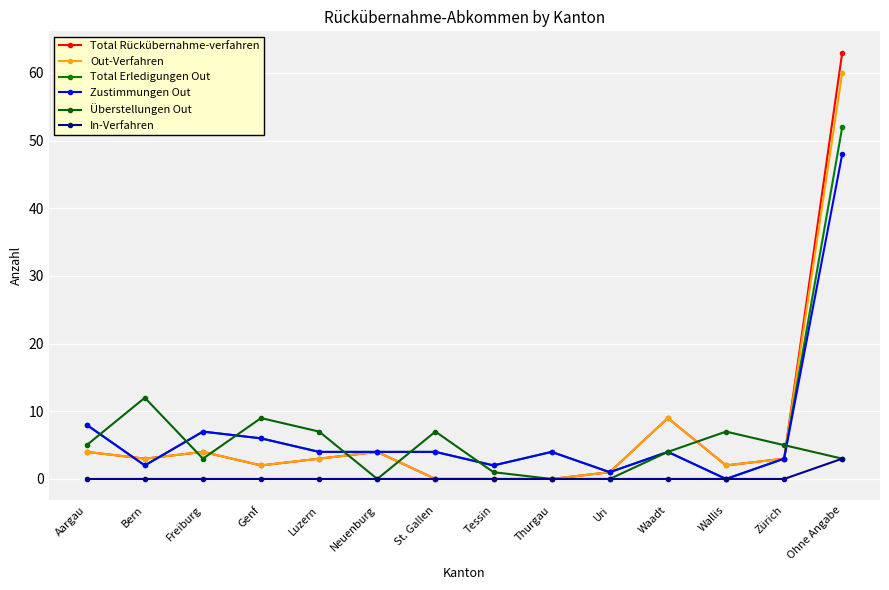

Reading left to right, transcribe all the data shown in this chart.

Total Rückübernahme-verfahren: Aargau=4	Bern=3	Freiburg=4	Genf=2	Luzern=3	Neuenburg=4	St. Gallen=0	Tessin=0	Thurgau=0	Uri=1	Waadt=9	Wallis=2	Zürich=3	Ohne Angabe=63
Out-Verfahren: Aargau=4	Bern=3	Freiburg=4	Genf=2	Luzern=3	Neuenburg=4	St. Gallen=0	Tessin=0	Thurgau=0	Uri=1	Waadt=9	Wallis=2	Zürich=3	Ohne Angabe=60
Total Erledigungen Out: Aargau=8	Bern=2	Freiburg=7	Genf=6	Luzern=4	Neuenburg=4	St. Gallen=4	Tessin=2	Thurgau=4	Uri=1	Waadt=4	Wallis=0	Zürich=3	Ohne Angabe=52
Zustimmungen Out: Aargau=8	Bern=2	Freiburg=7	Genf=6	Luzern=4	Neuenburg=4	St. Gallen=4	Tessin=2	Thurgau=4	Uri=1	Waadt=4	Wallis=0	Zürich=3	Ohne Angabe=48
Überstellungen Out: Aargau=5	Bern=12	Freiburg=3	Genf=9	Luzern=7	Neuenburg=0	St. Gallen=7	Tessin=1	Thurgau=0	Uri=0	Waadt=4	Wallis=7	Zürich=5	Ohne Angabe=3
In-Verfahren: Aargau=0	Bern=0	Freiburg=0	Genf=0	Luzern=0	Neuenburg=0	St. Gallen=0	Tessin=0	Thurgau=0	Uri=0	Waadt=0	Wallis=0	Zürich=0	Ohne Angabe=3